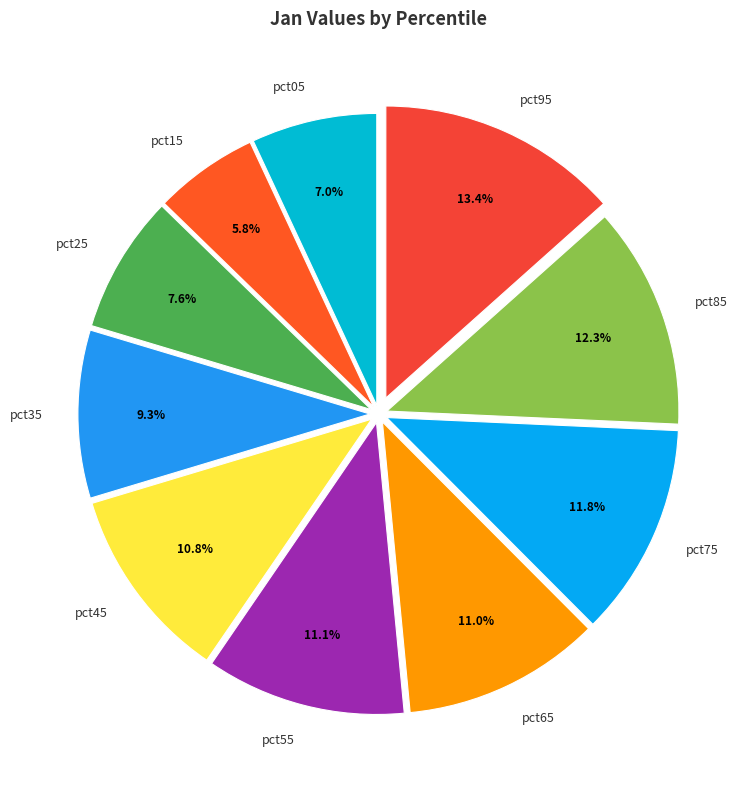

Which slice is the largest?

pct95